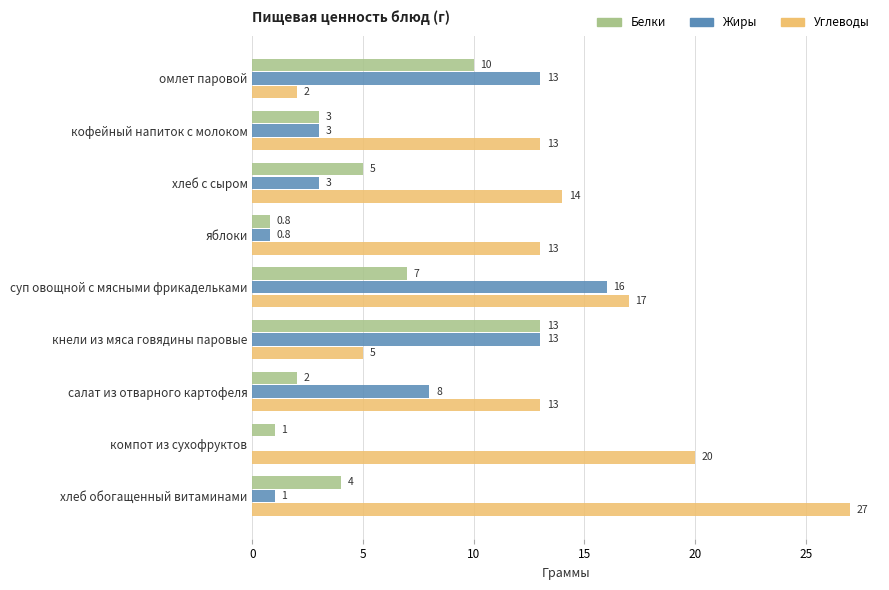

Is it true that Белки equals 3.1 at салат из отварного картофеля?

False